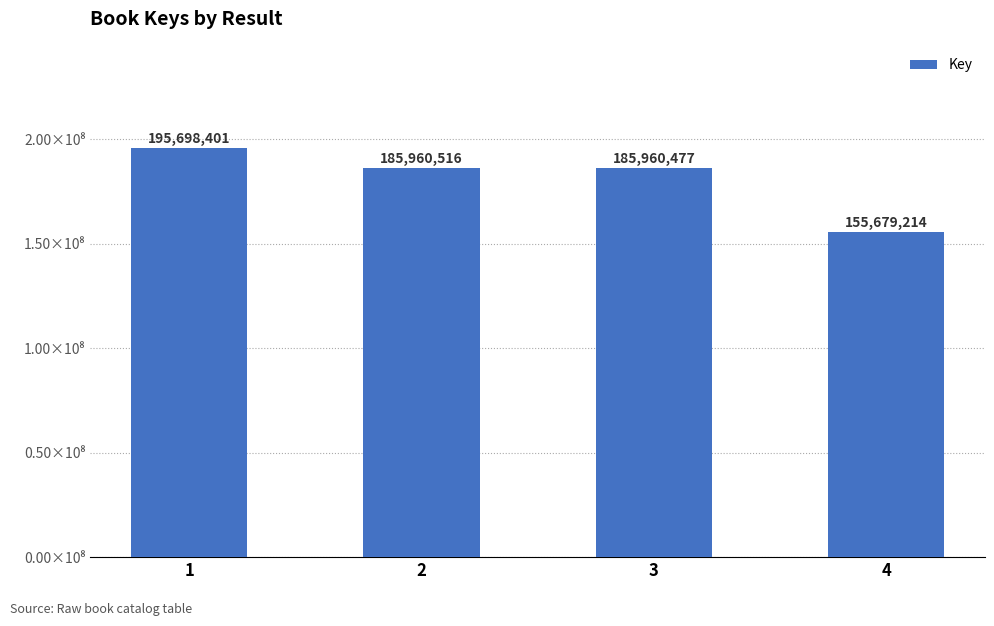

What is the ratio of the value at 1 to the value at 2?

1.1